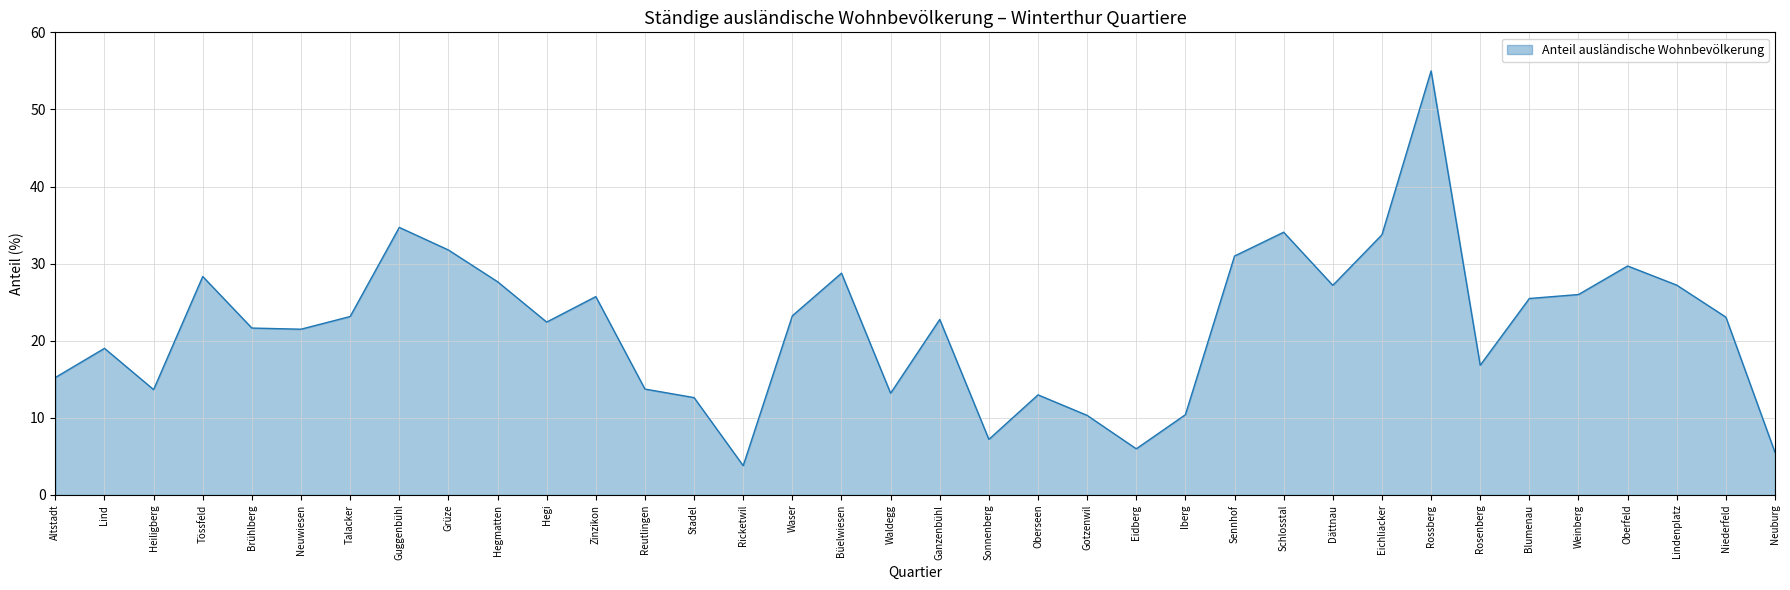

The chart shows a value of 13.7 at Reutlingen. True or false?

True